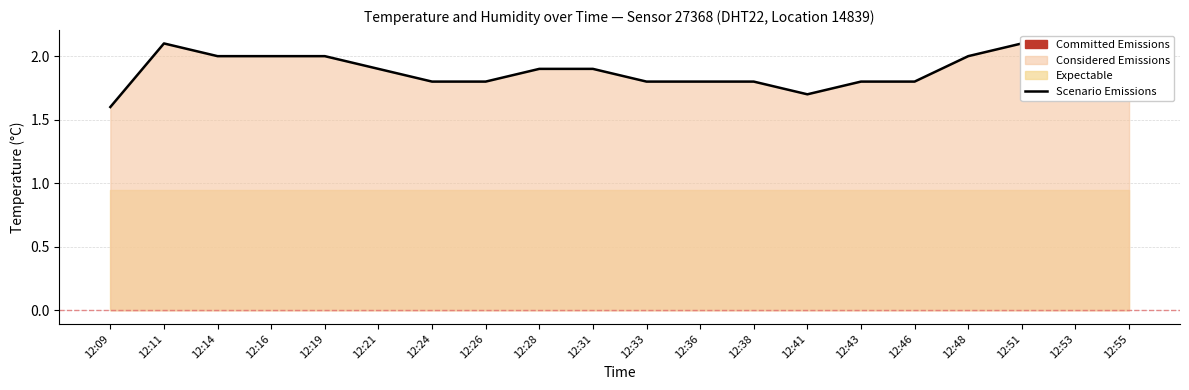

Which label corresponds to the smallest value in the chart?

12:09